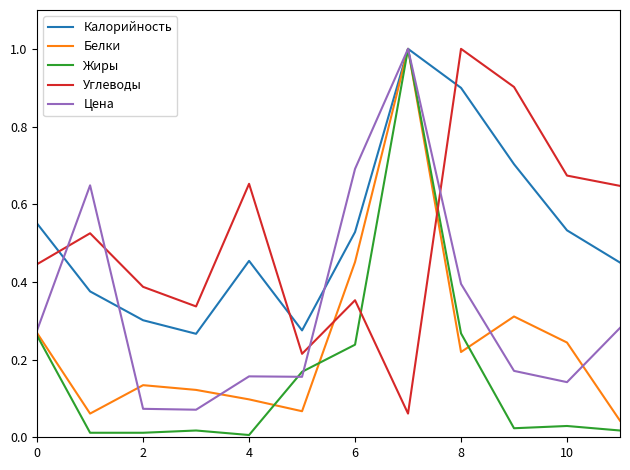

What are all the series names shown in the legend?

Калорийность, Белки, Жиры, Углеводы, Цена